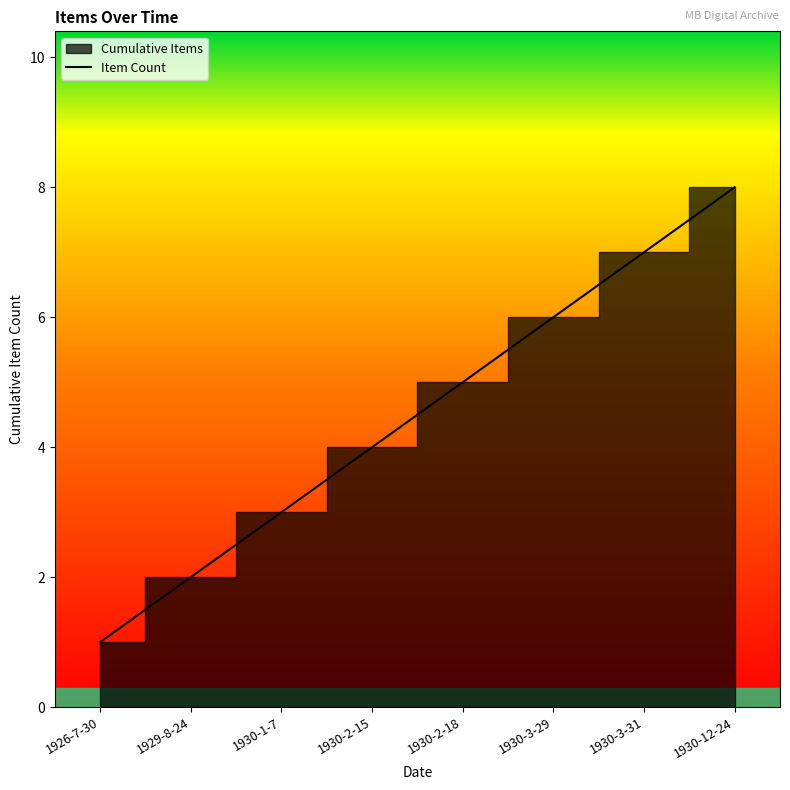

What is the smallest value displayed?

1